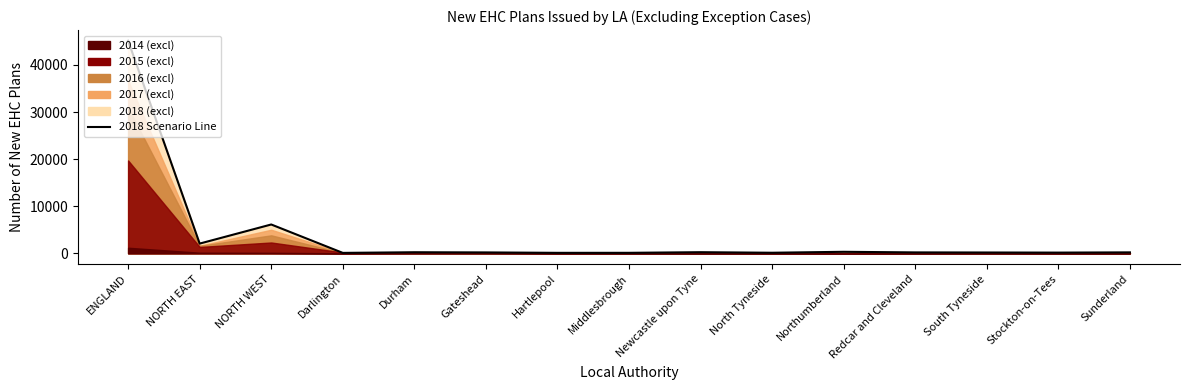

How many points are lower than both their immediate neighbors (excluding endpoints)?

5